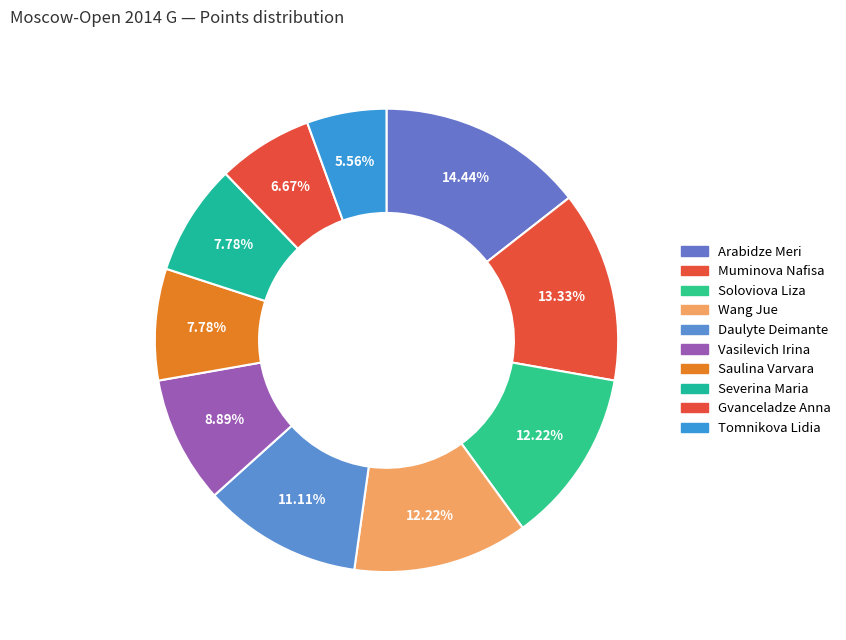

True or false: Gvanceladze Anna accounts for 7% of the total.

True